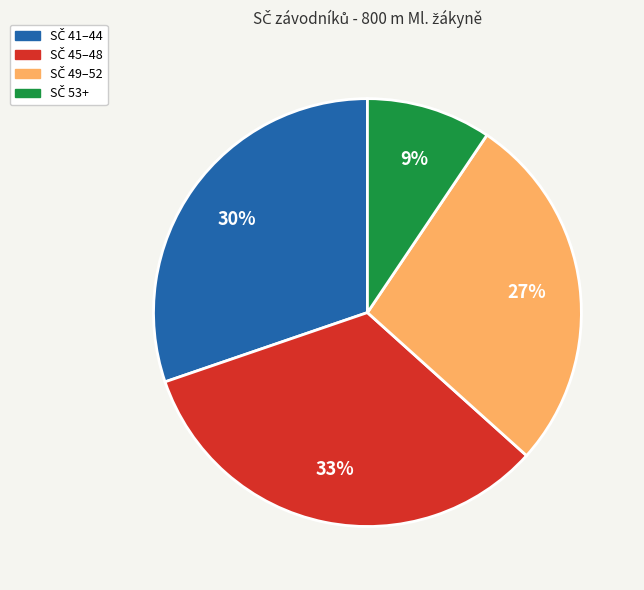

To the nearest percent, what is the difference between the largest and smallest slice percentages?

24%